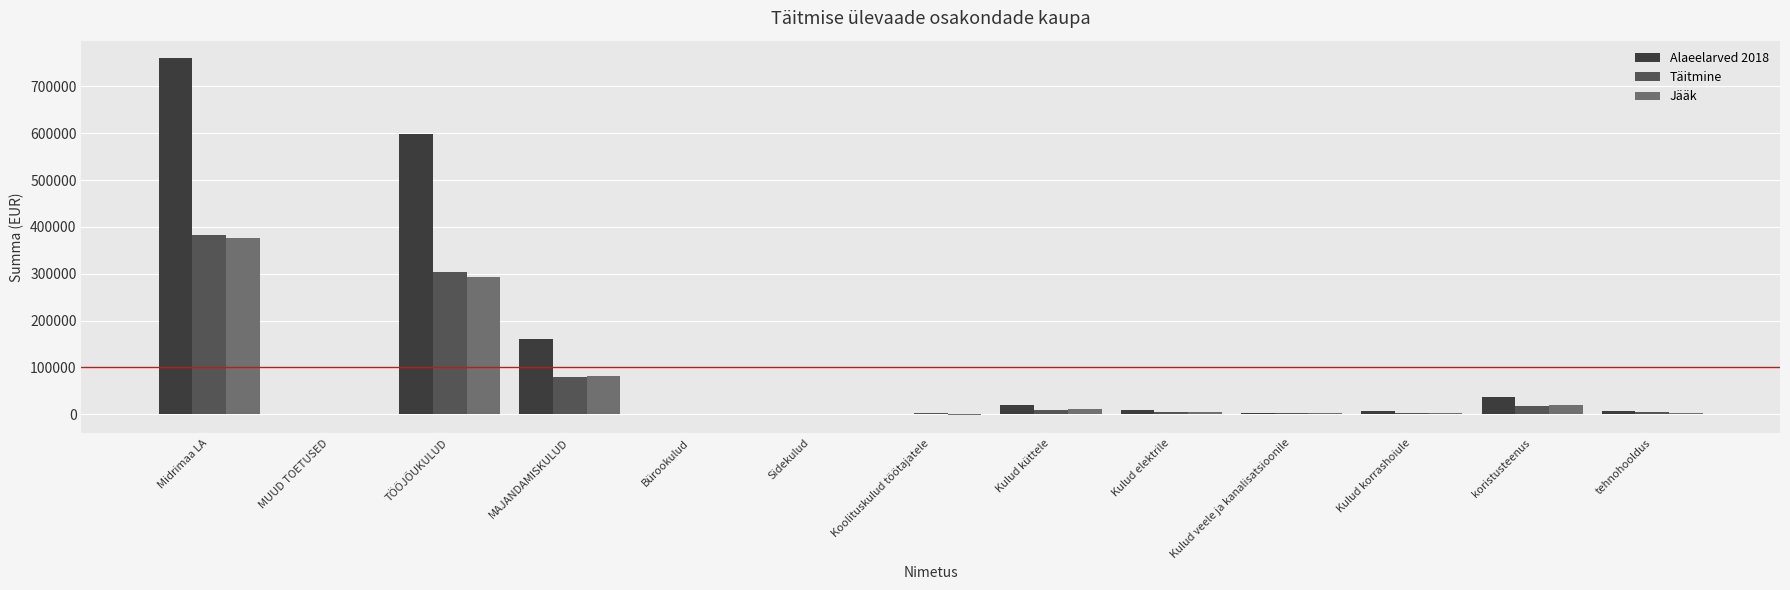

What is the sum of all Täitmine values?

810379.7